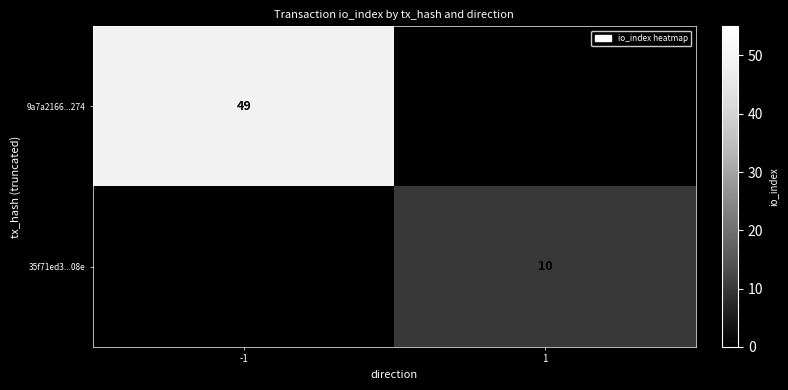

How many data points does each series have?

2